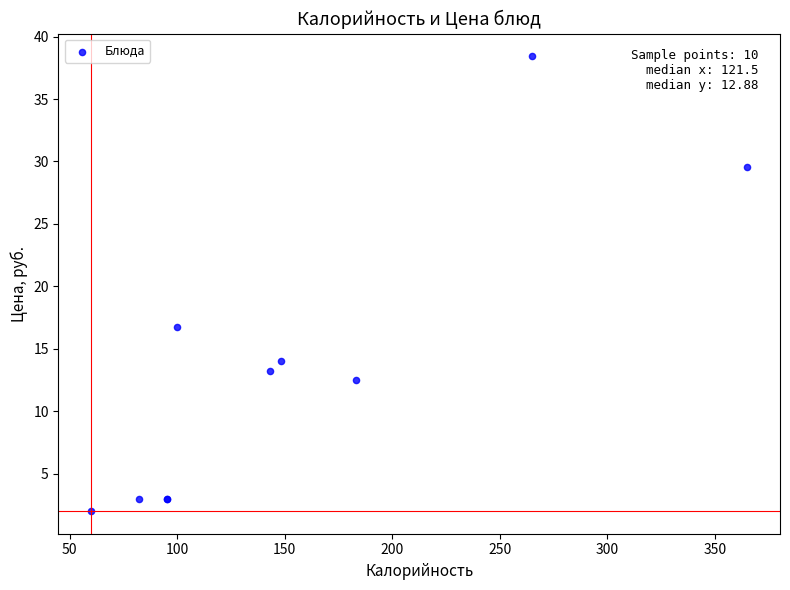

What Y value in the scatter plot is closest to 20?

16.7